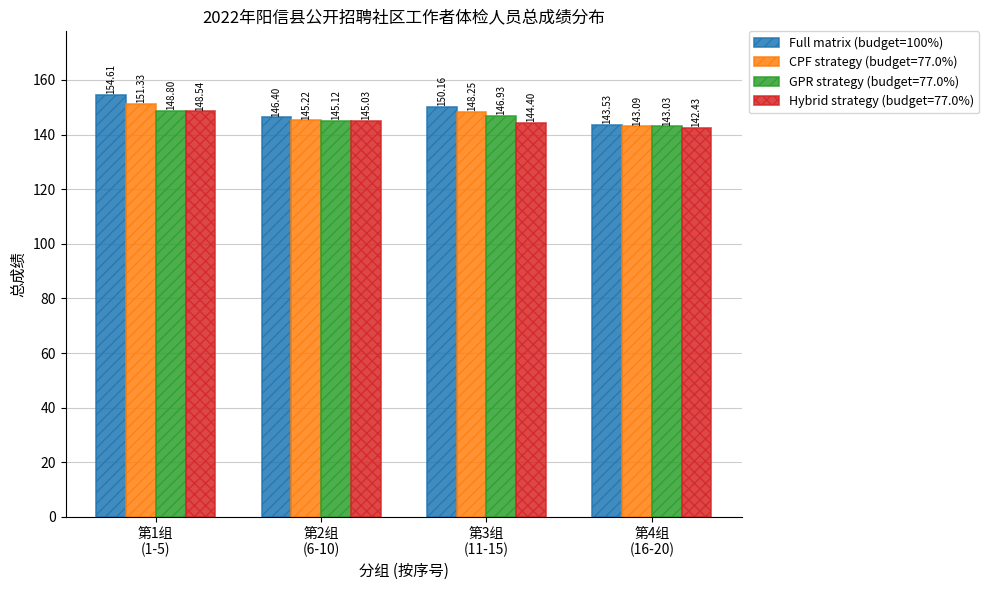

How many distinct data groups are displayed?

4